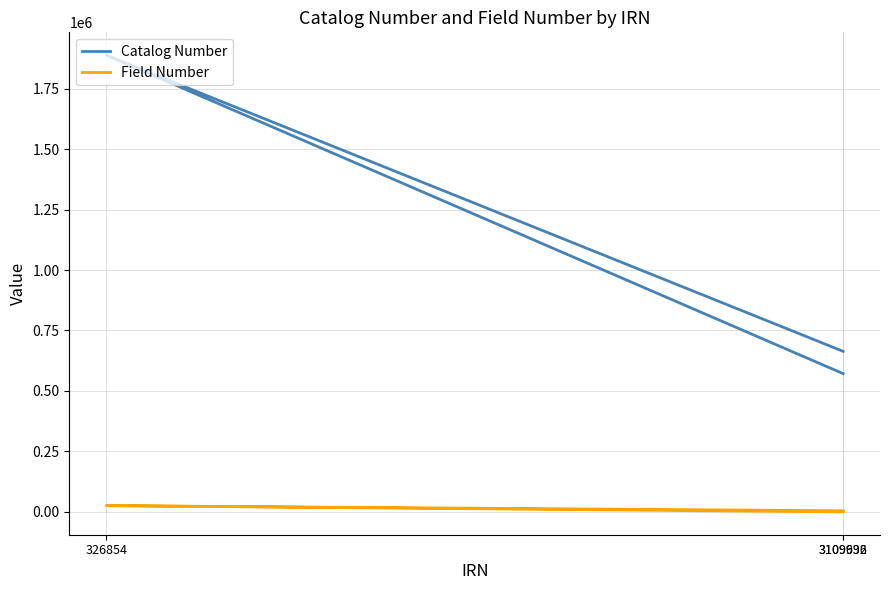

What is the smallest value displayed?

76